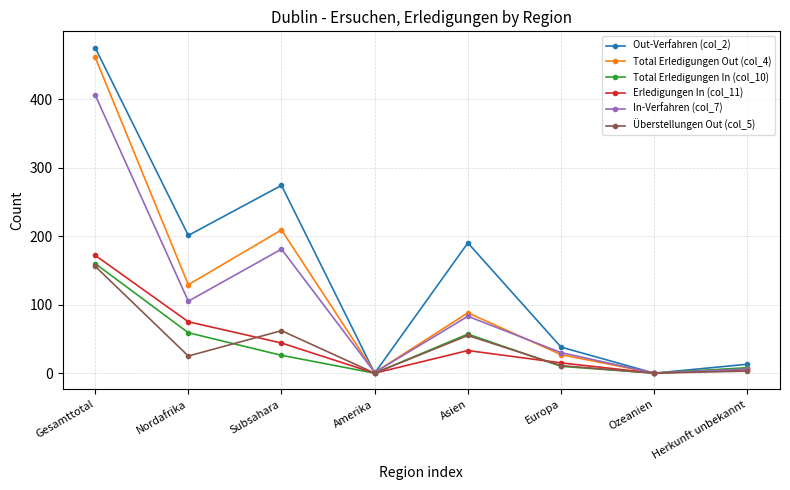

Which series has the widest spread of values?

Out-Verfahren (col_2)